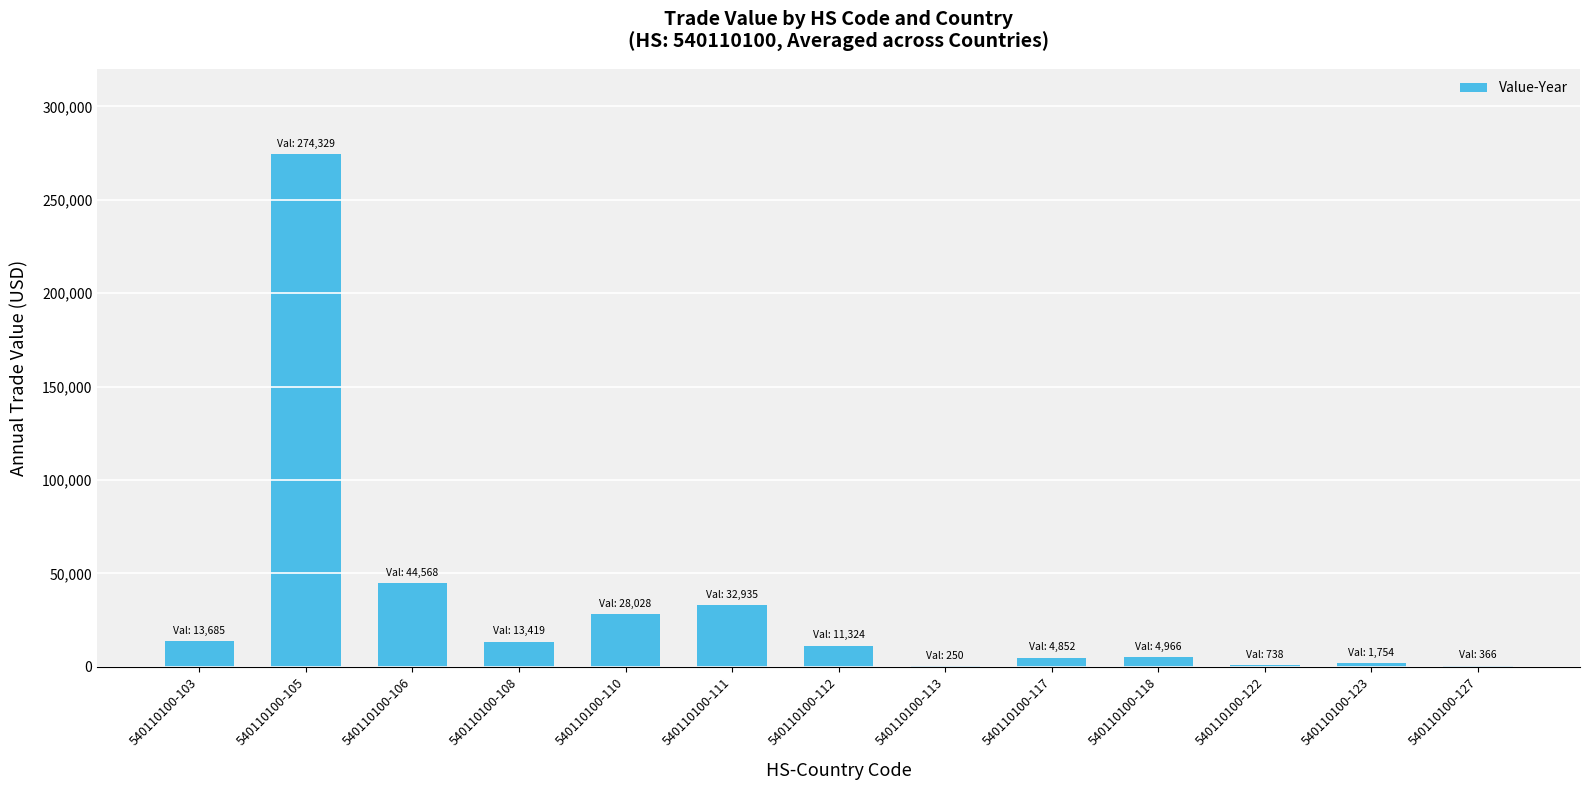

How many series are shown in this chart?

1